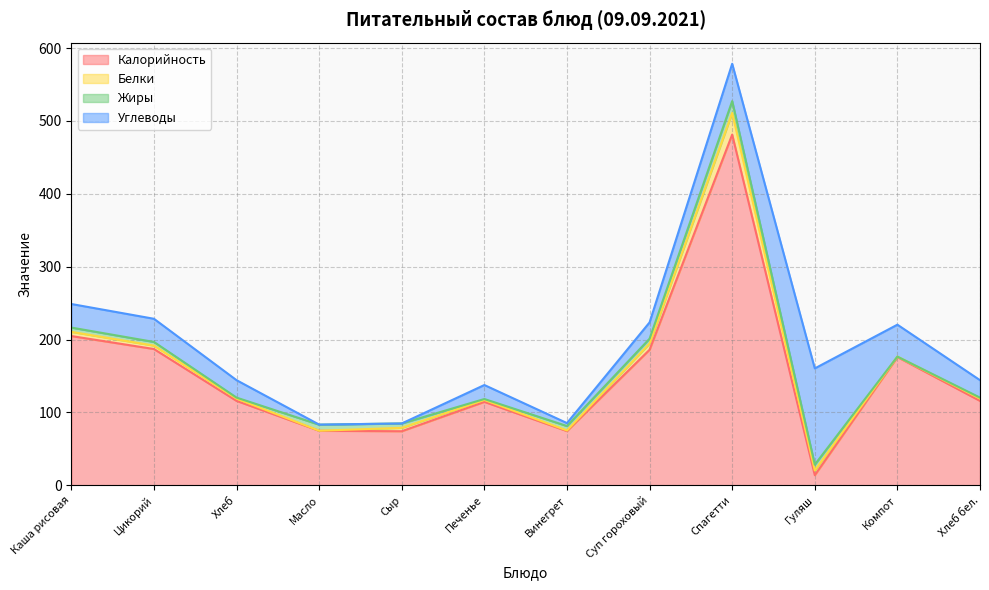

What is the sum of the Белки values at Спагетти and Компот?

30.3